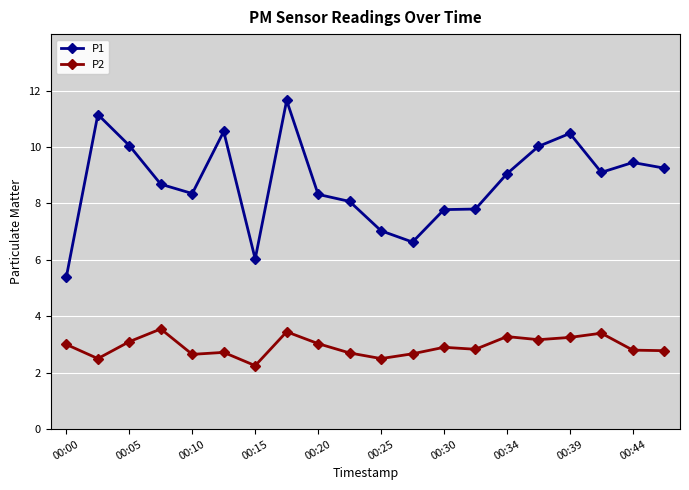

Which series has the largest total across all categories?

P1